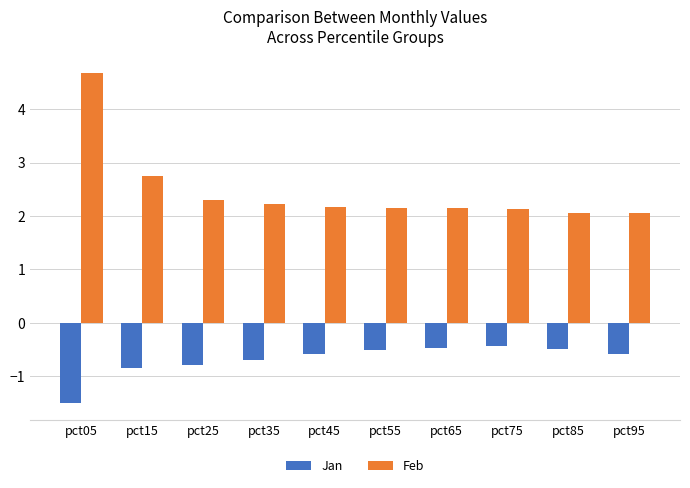

True or false: Feb has a value of 2.3 at pct25.

True